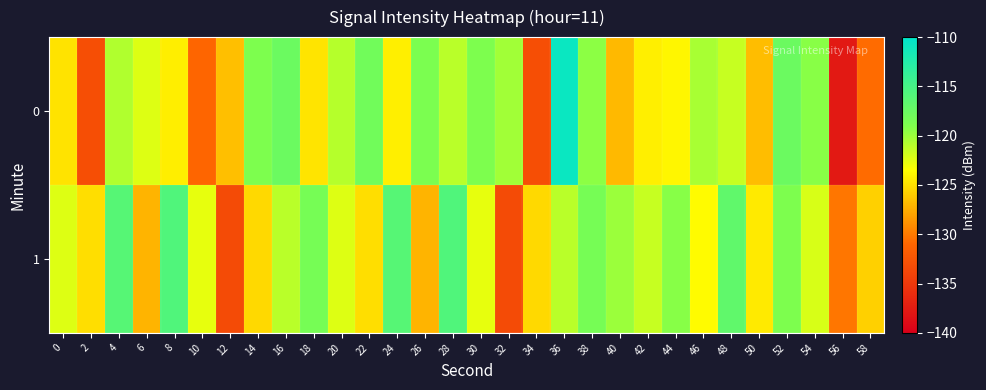

Which series changed the most between 4 and 46?

1